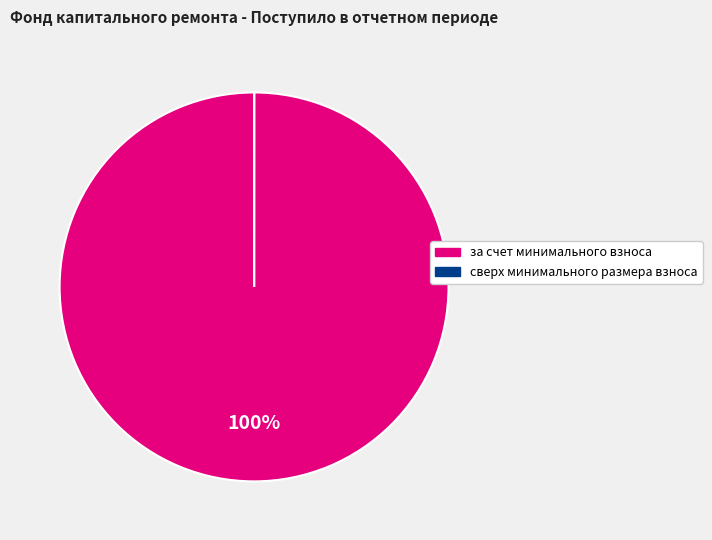

What is the largest slice in the pie chart?

за счет минимального взноса